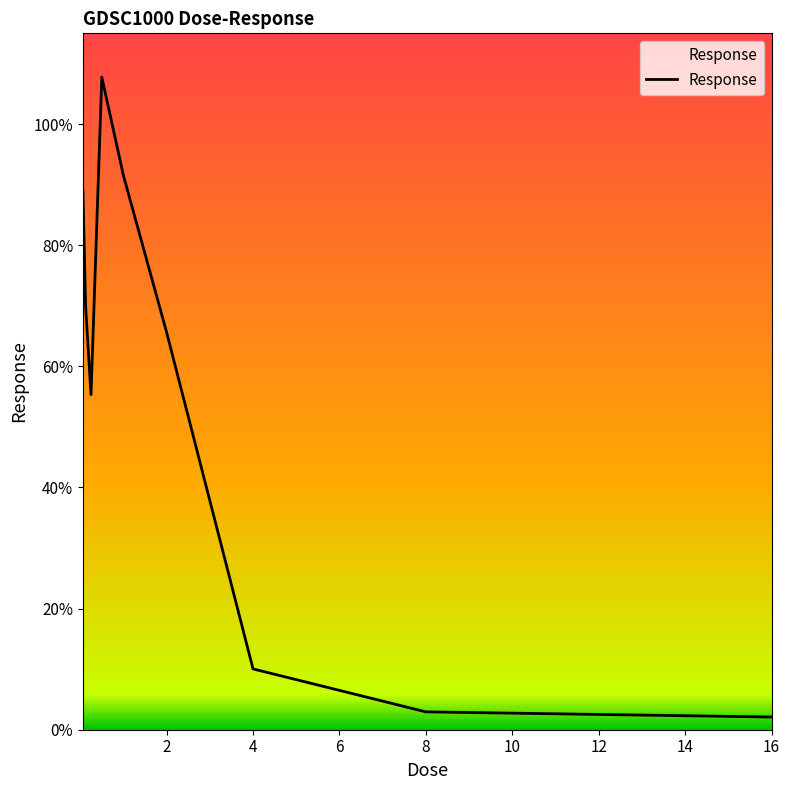

What is the difference between the maximum and minimum values?

105.7